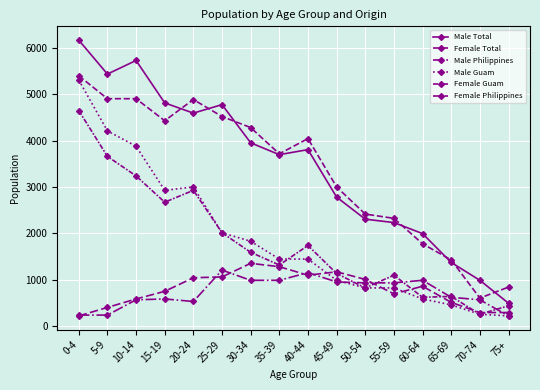

What is the label of the 4th point from the left?

15-19